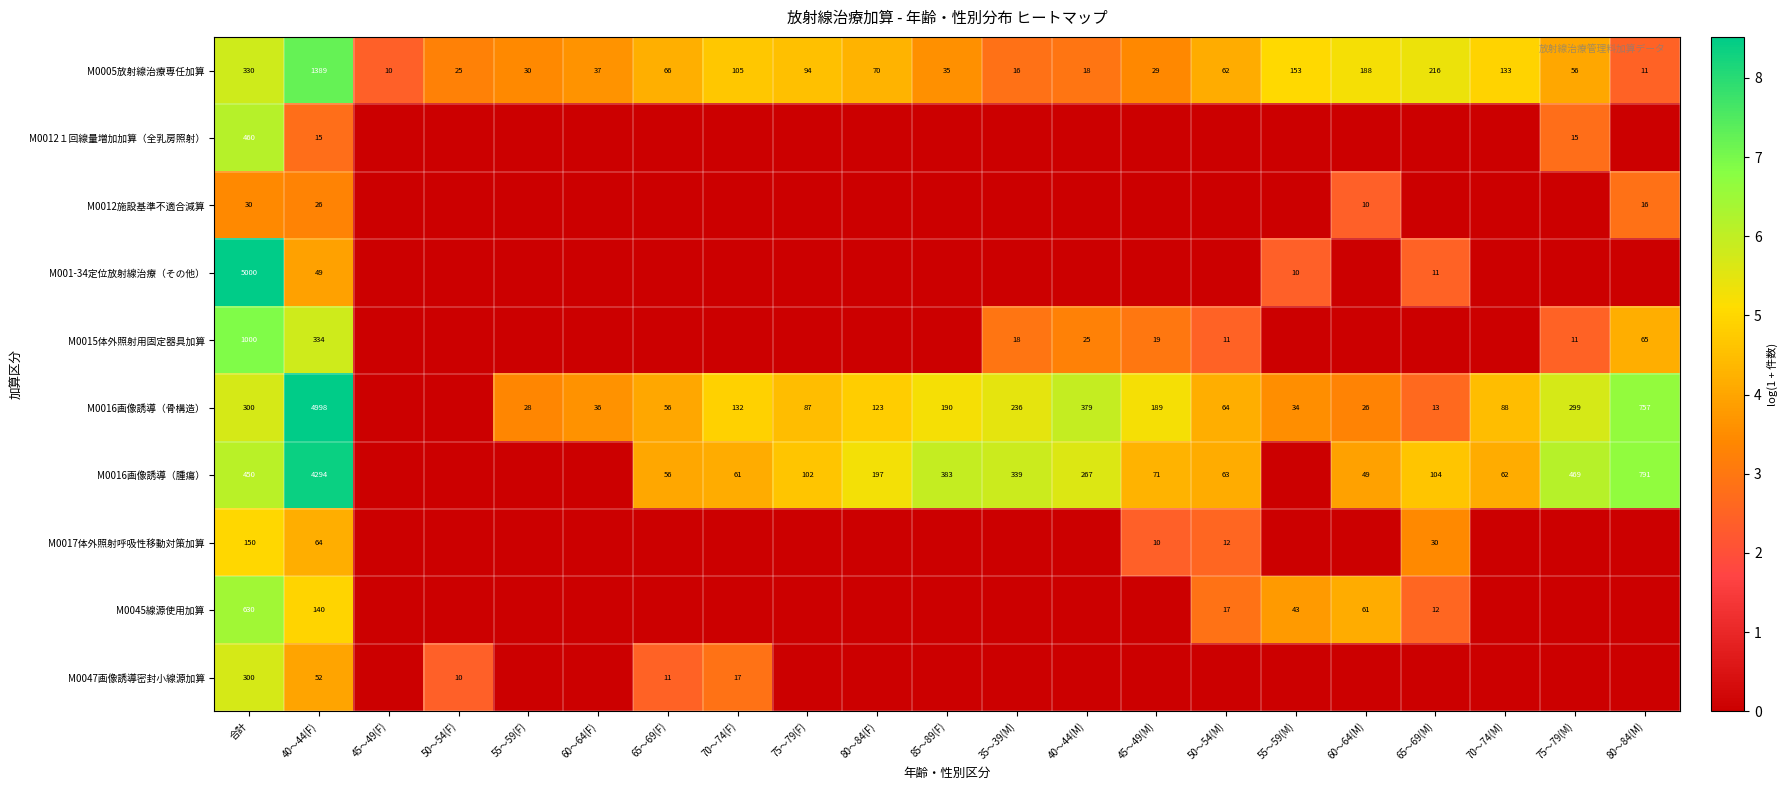

At which label is M0005放射線治療専任加算 closest to 699?

合計